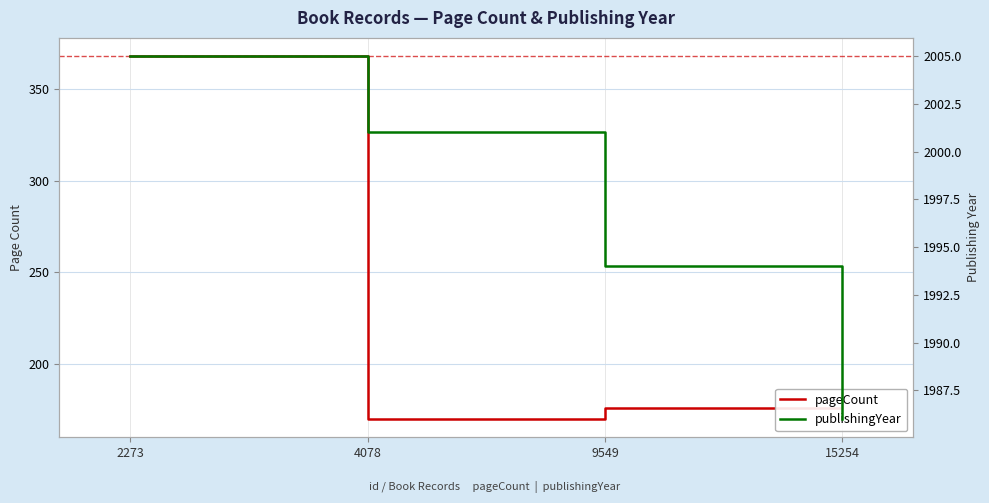

Reading left to right, extract all data points from this chart.

pageCount: 368	170	176	184
publishingYear: 2005	2001	1994	1986